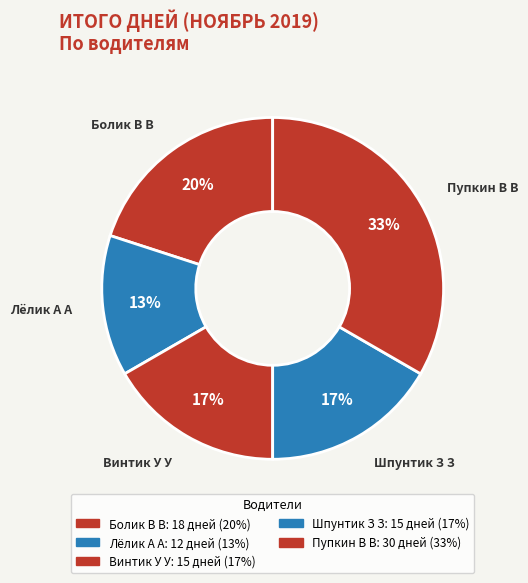

Does any single category account for the majority?

No